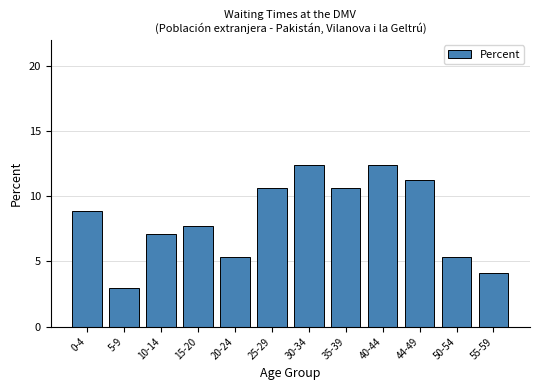

Reading left to right, transcribe all the data shown in this chart.

8.9	3.0	7.1	7.7	5.3	10.7	12.4	10.7	12.4	11.2	5.3	4.1